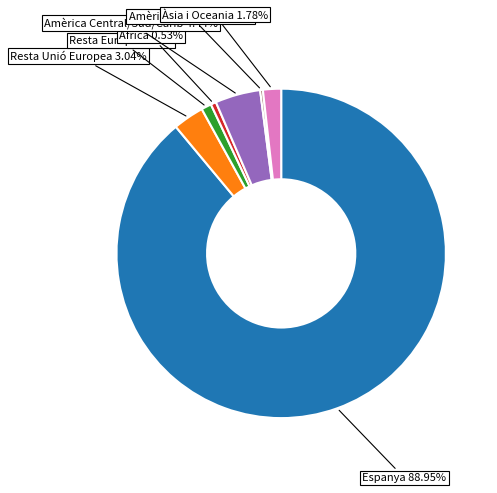

To the nearest percent, what portion does Àsia i Oceania represent?

2%